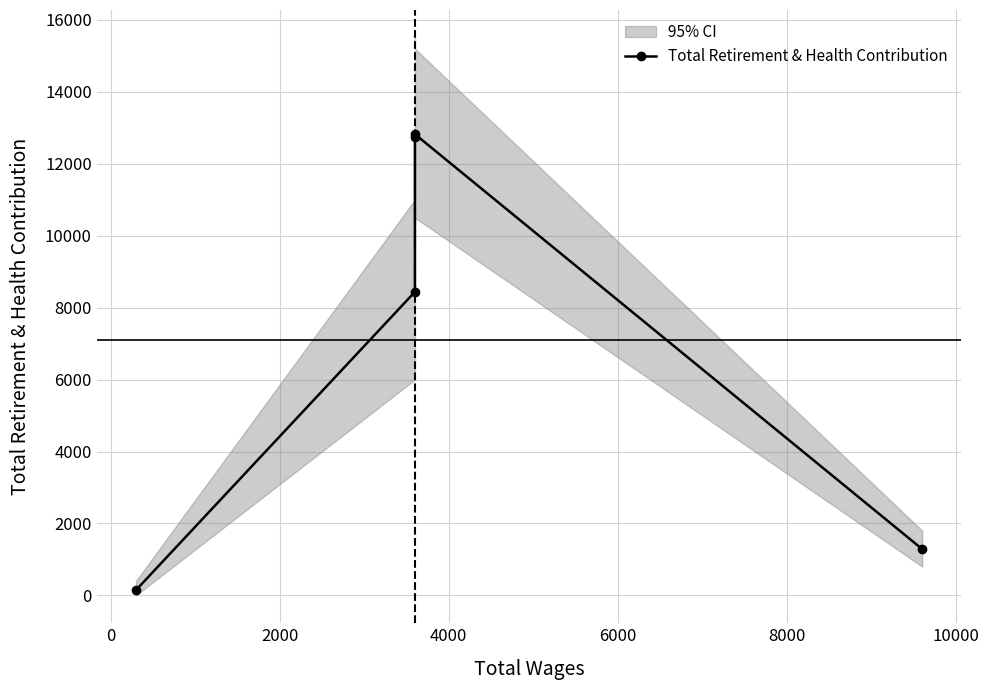

How many series are shown in this chart?

1